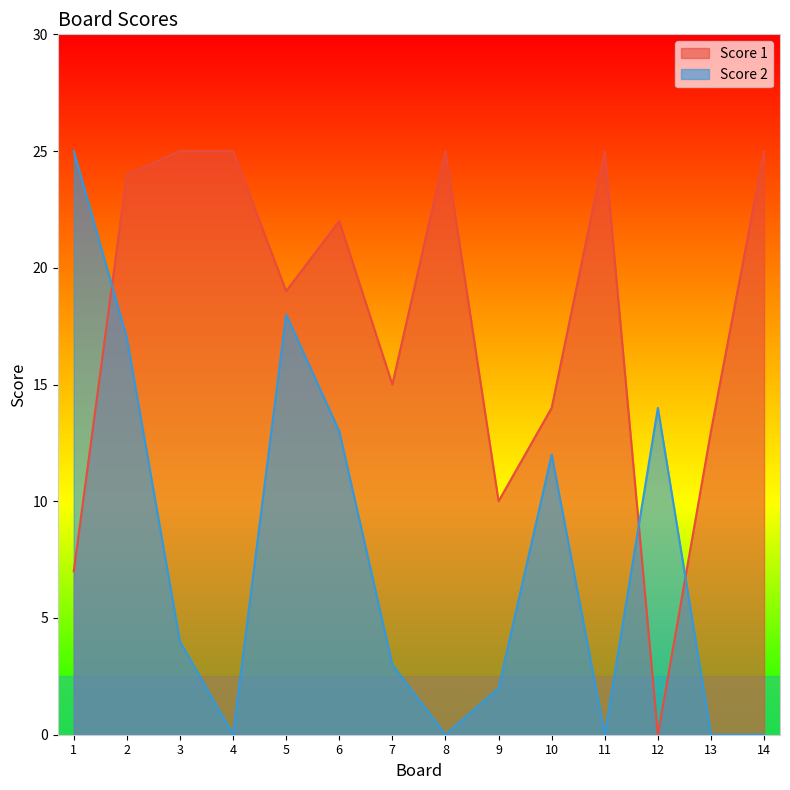

How many intersections are there between Score 1 and Score 2?

3